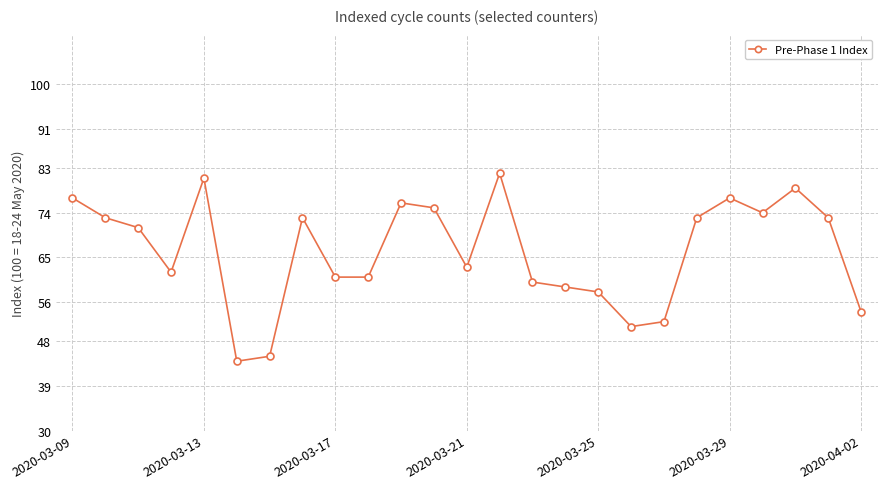

What is the sum of all values?

1654